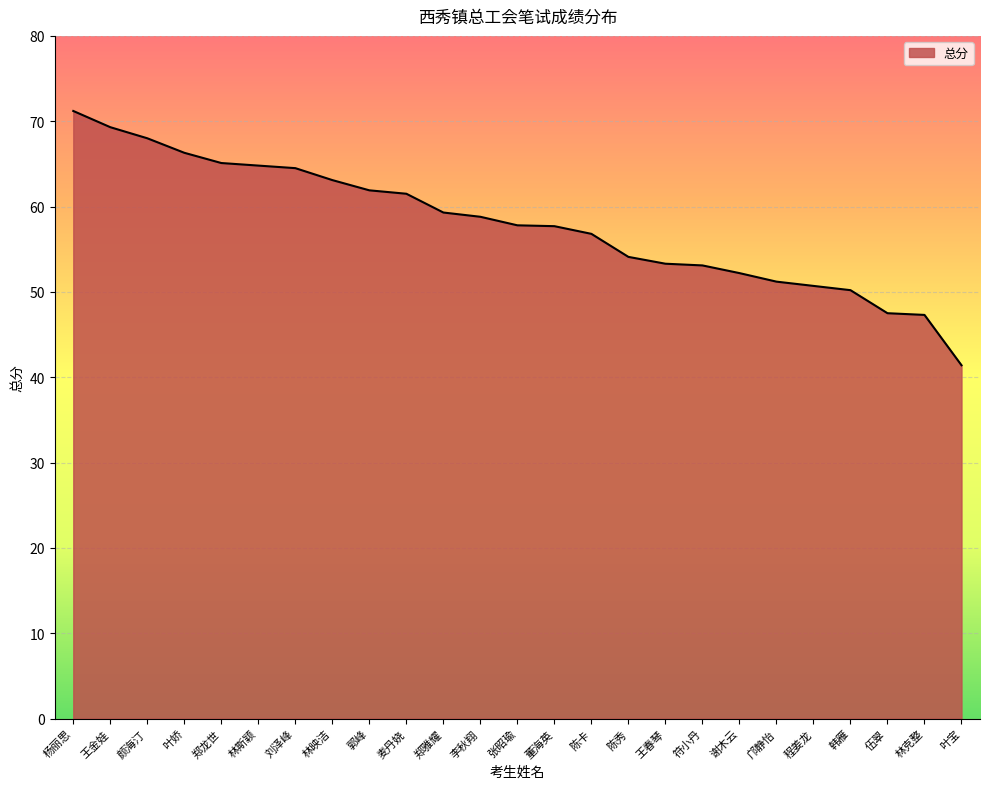

Does the chart display data point markers on the line(s)?

No